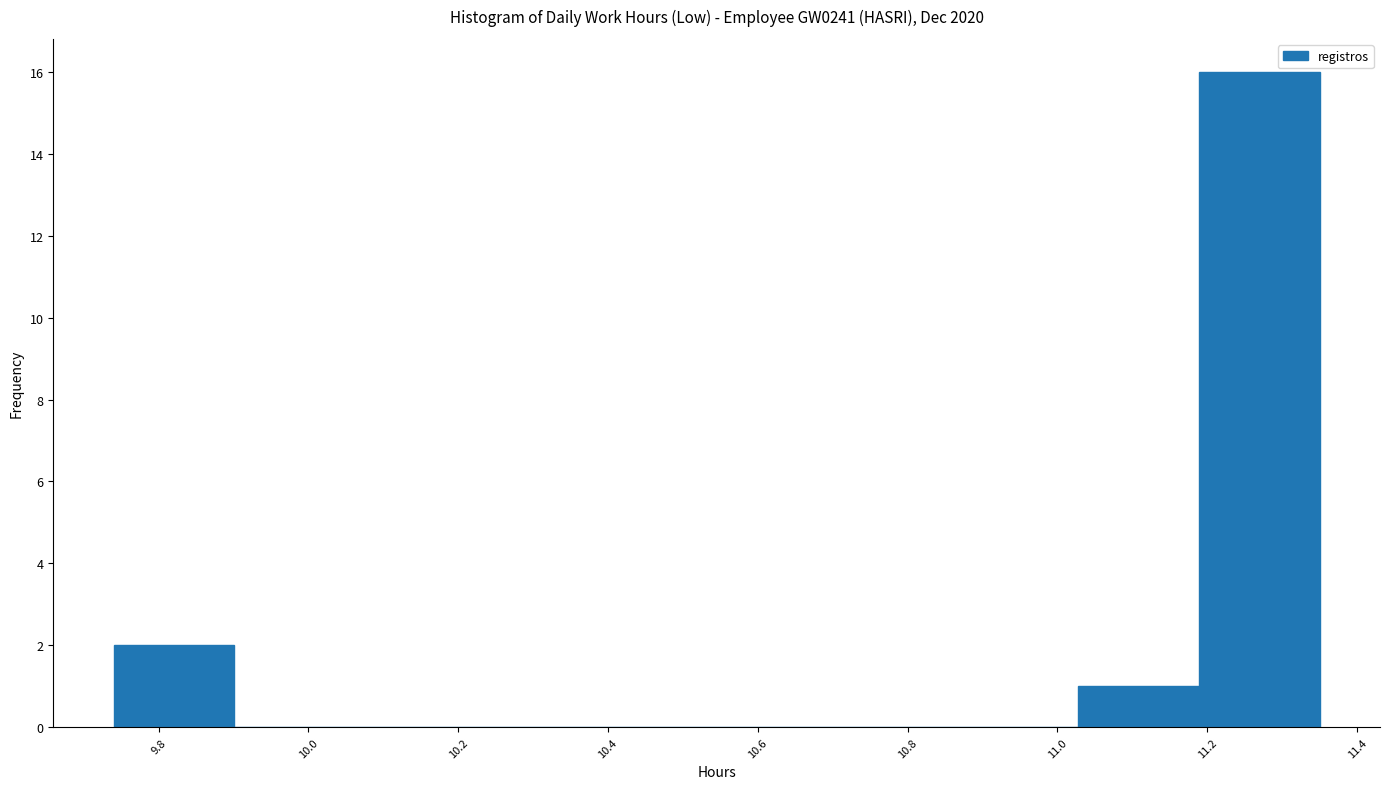

Reading left to right, list every bar in this chart as the range it spans on the x-axis followed by its height. Neither the bar edges nor the heights are printed on the chart, so give them approximately, as read against the axes.

9.74 to 9.90: 2
9.90 to 10.06: 0
10.06 to 10.22: 0
10.22 to 10.38: 0
10.38 to 10.54: 0
10.54 to 10.70: 0
10.70 to 10.86: 0
10.86 to 11.02: 0
11.02 to 11.18: 1
11.18 to 11.36: 16